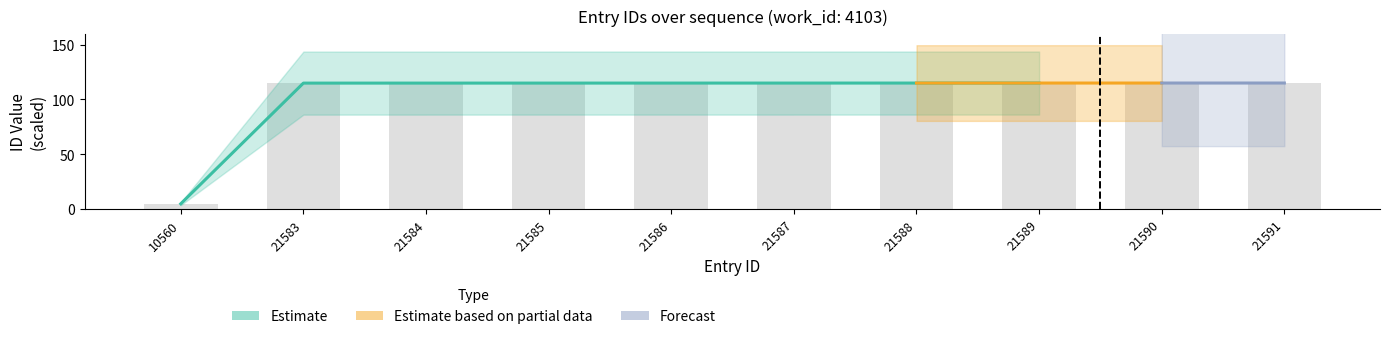

What is the difference between the second highest and minimum values?

110.0